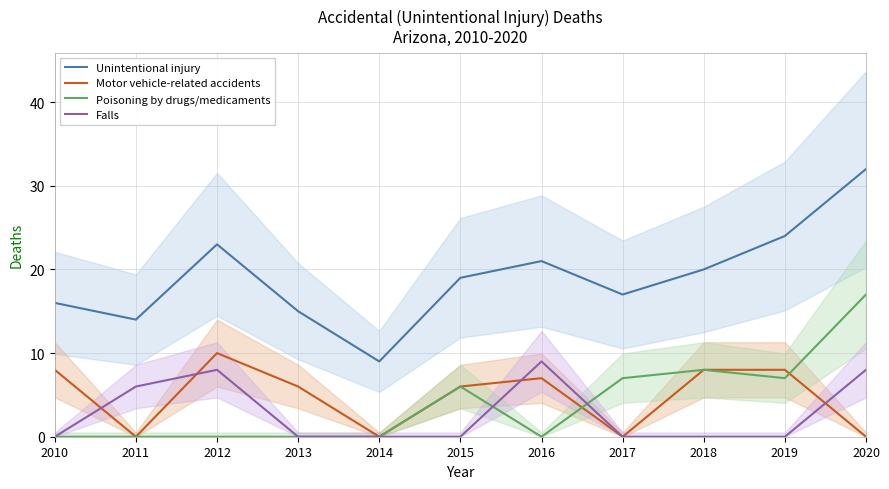

The Unintentional injury series shows 23 at 2012. True or false?

True